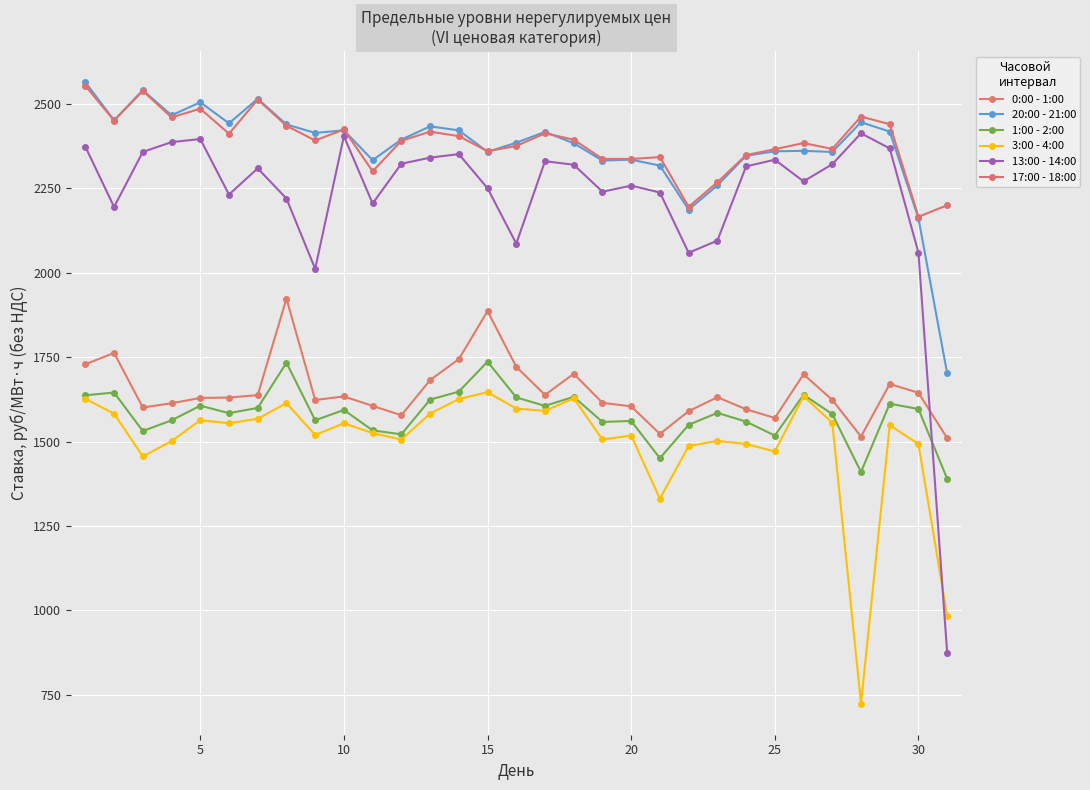

How many interior local valleys does the 0:00 - 1:00 series have?

7